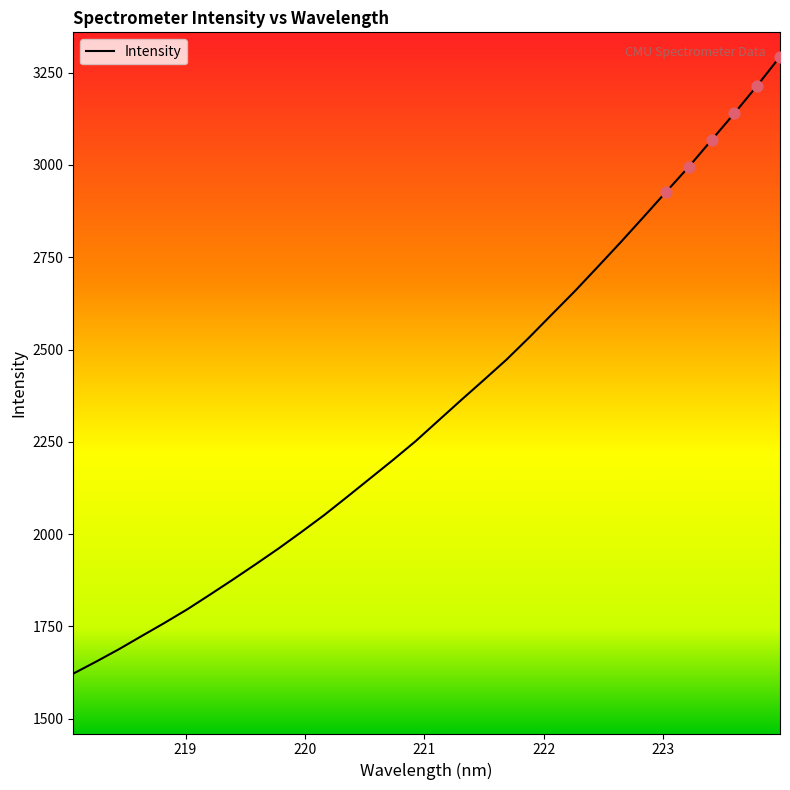

What is the smallest value displayed?

1622.2